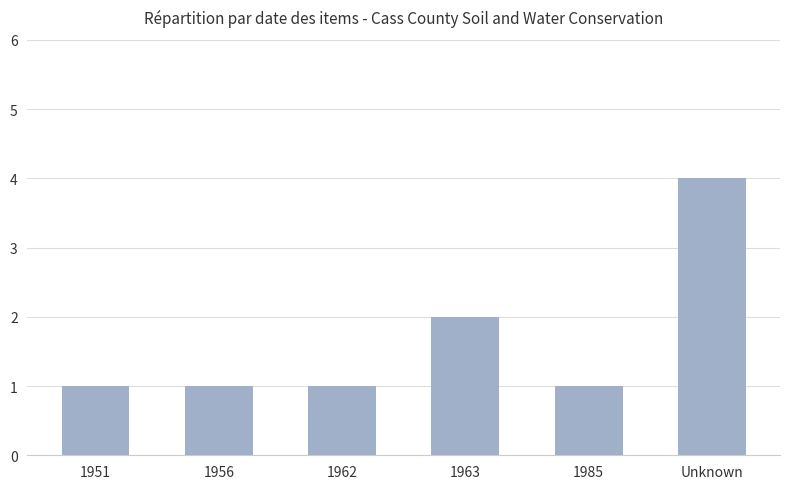

Which label corresponds to the largest value in the chart?

Unknown